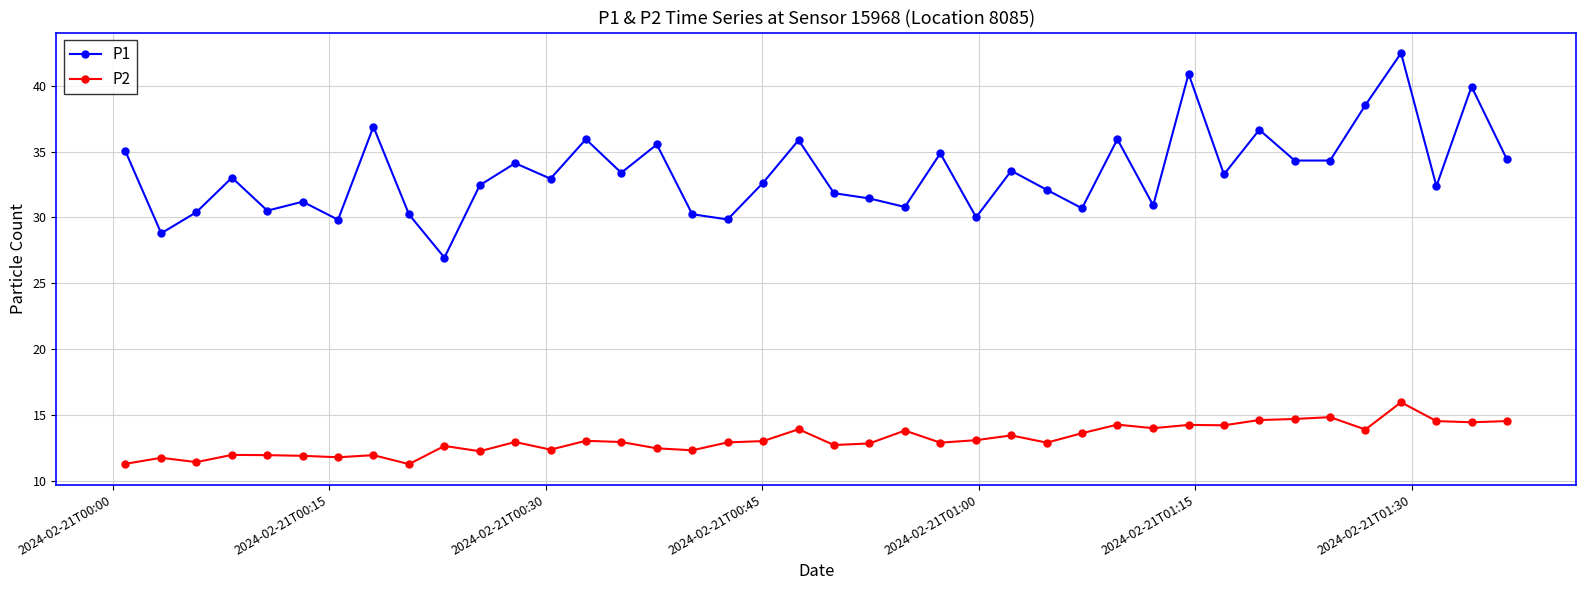

Which series has the widest spread of values?

P1